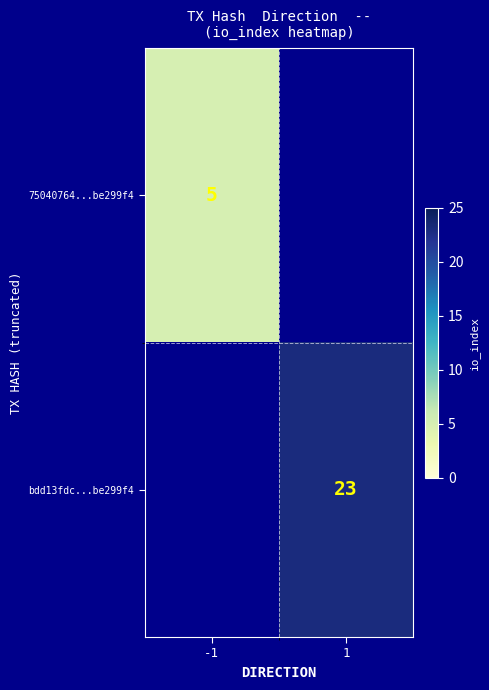

Between -1 and 1, which is larger?

1